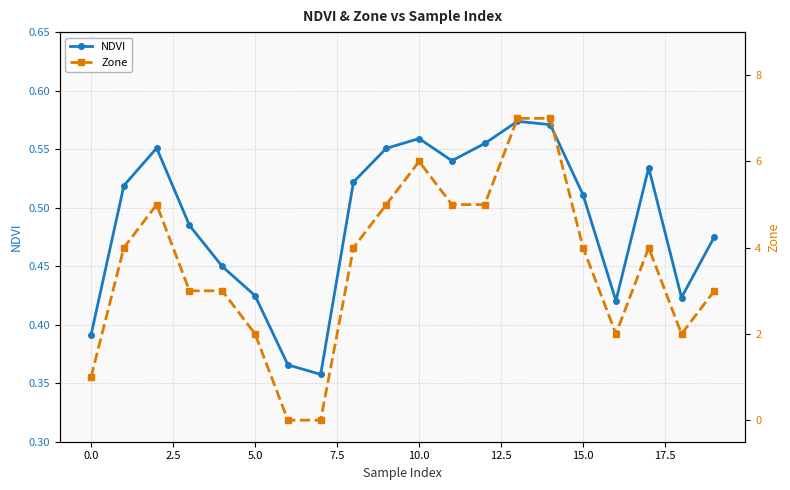

How many interior local valleys does the NDVI series have?

4